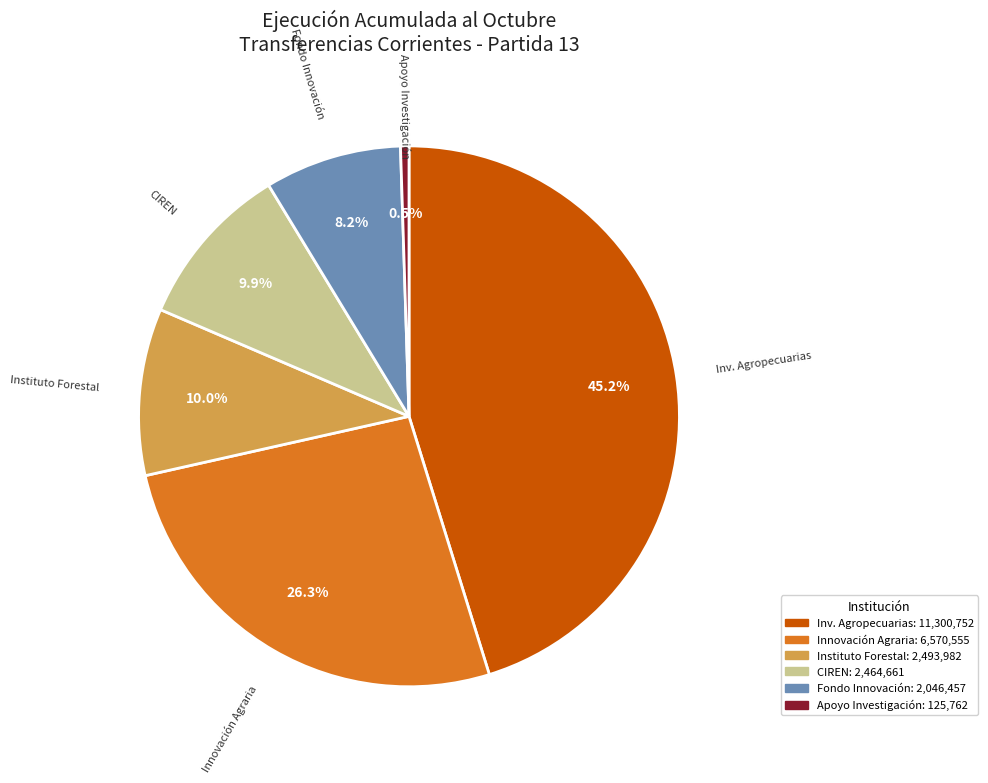

Is there a majority slice in this chart?

No